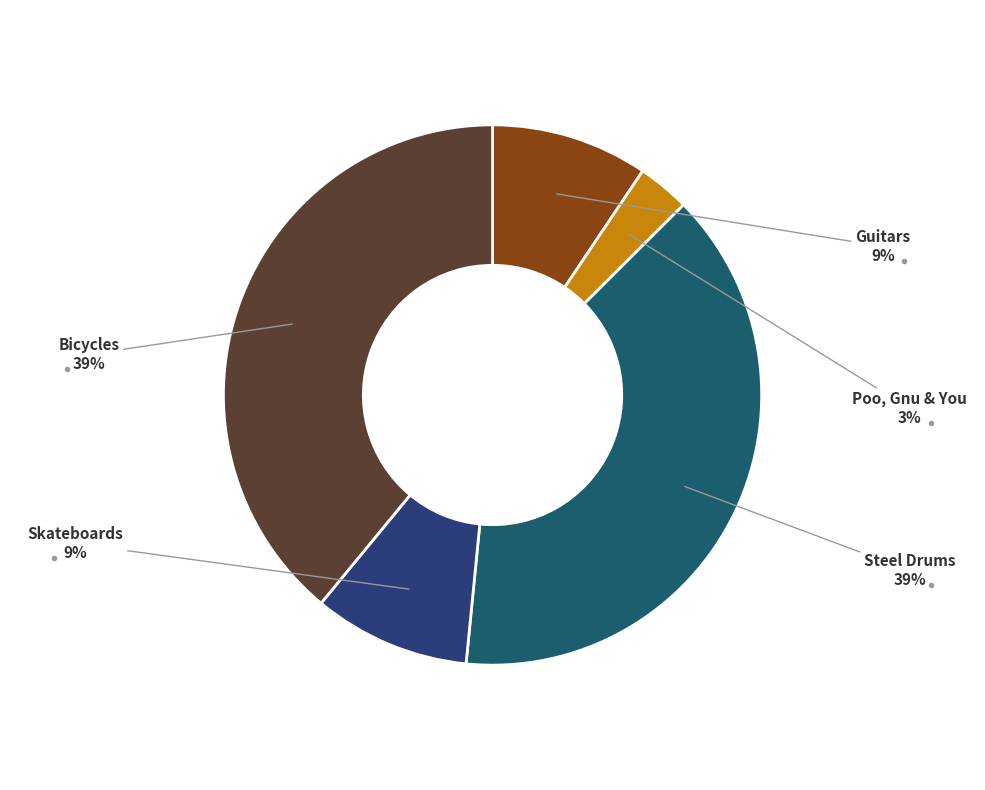

Is the sum of Bicycles and Steel Drums greater than half?

Yes